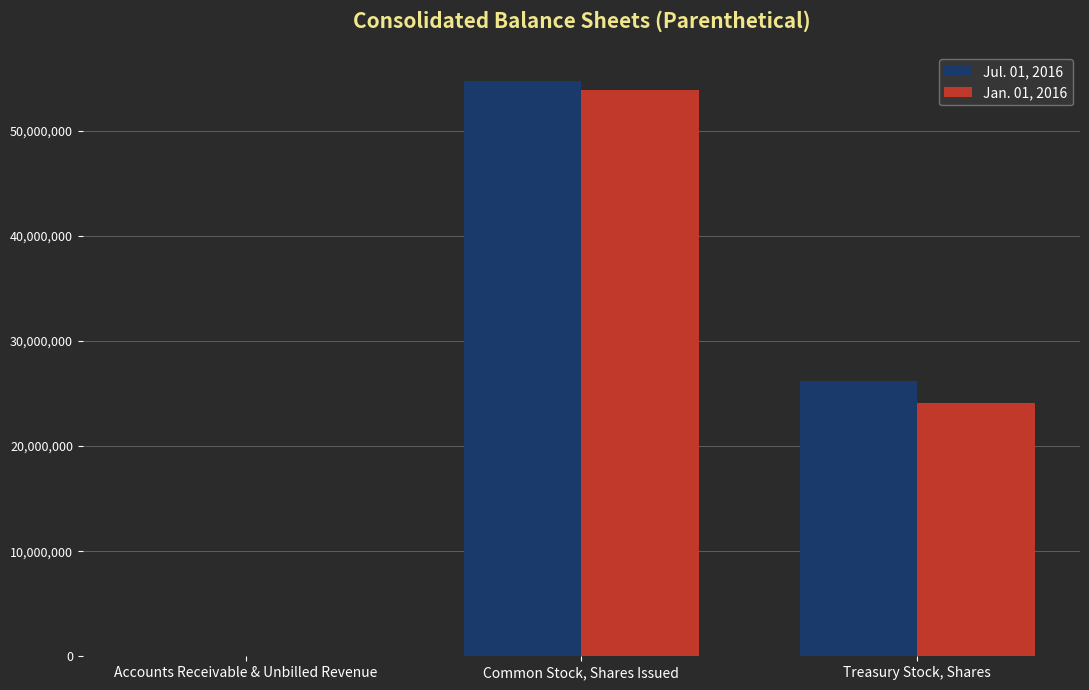

Where is Jul. 01, 2016 nearest to the value 27368204?

Treasury Stock, Shares